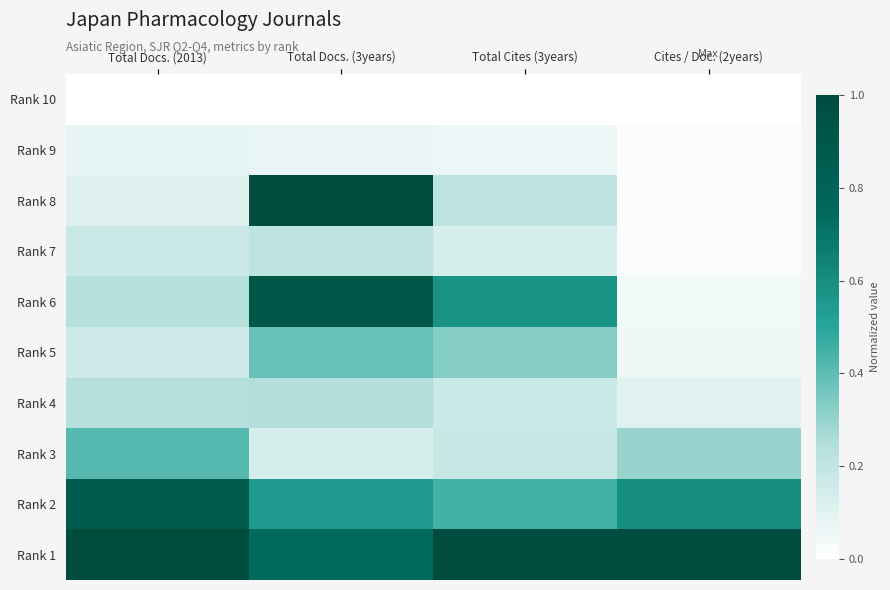

How many series are shown in this chart?

10